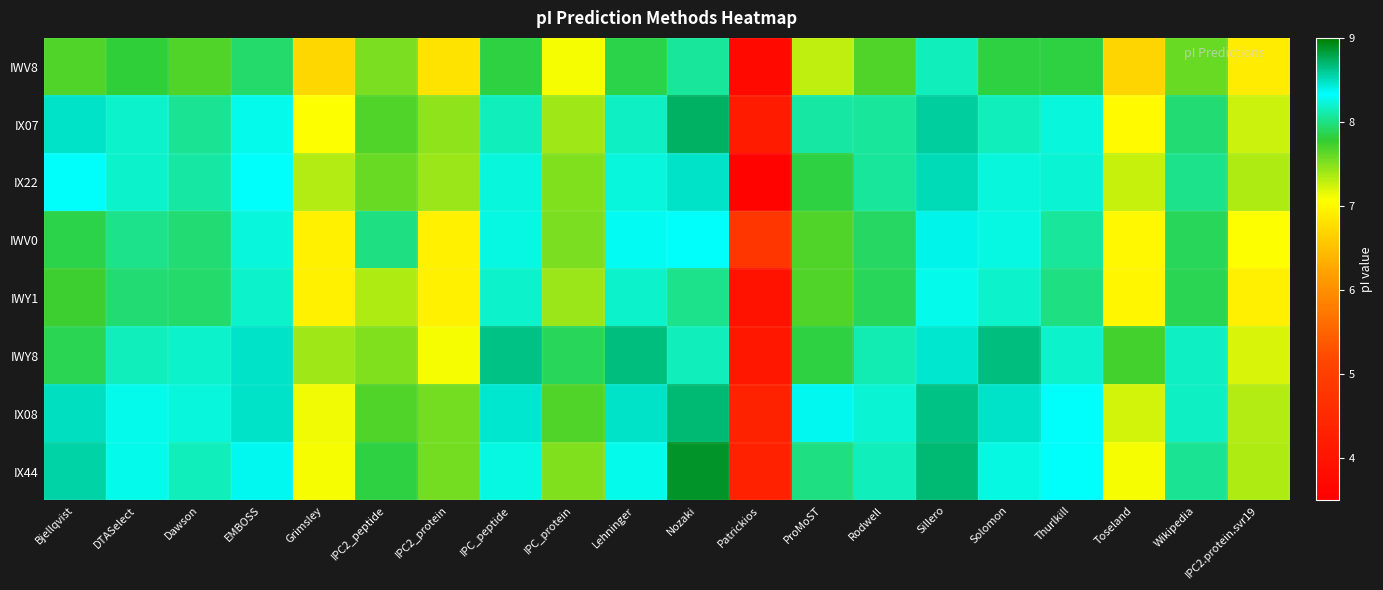

Which has a higher value, IPC_peptide or Lehninger?

Lehninger